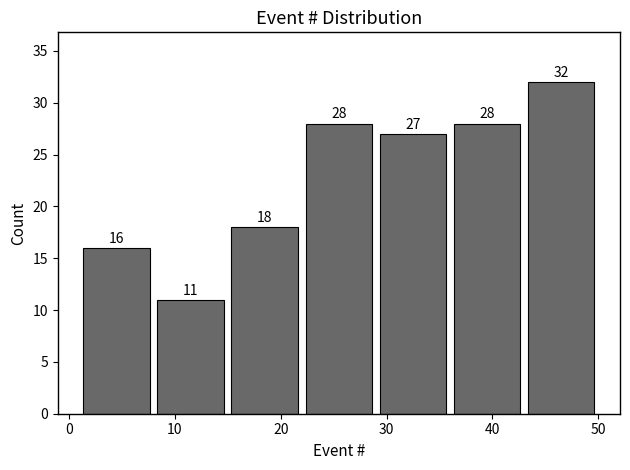

Over which range of the x-axis is the bar tallest?

43 to 50